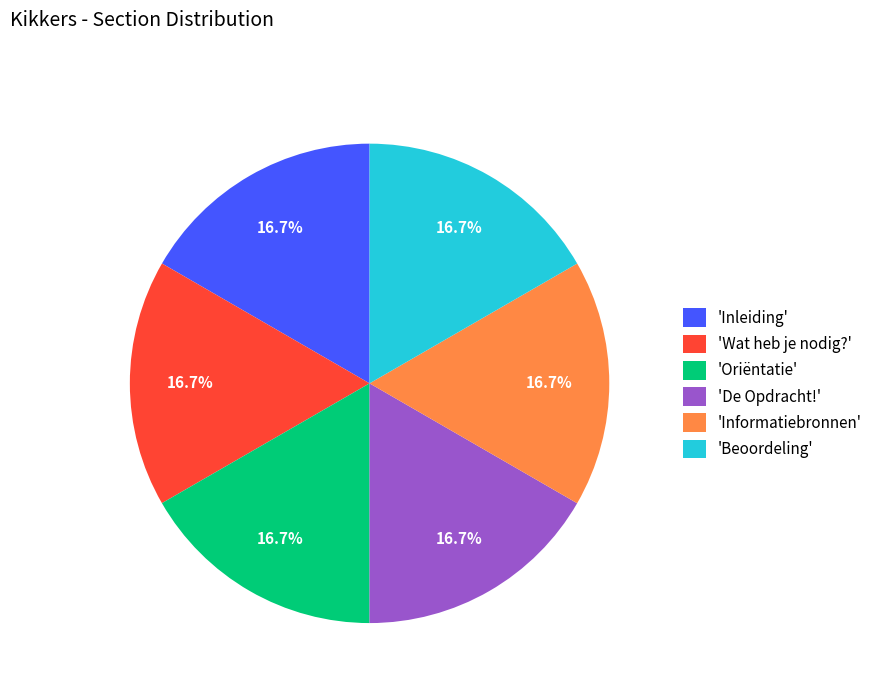

How many slices are in this pie chart?

6